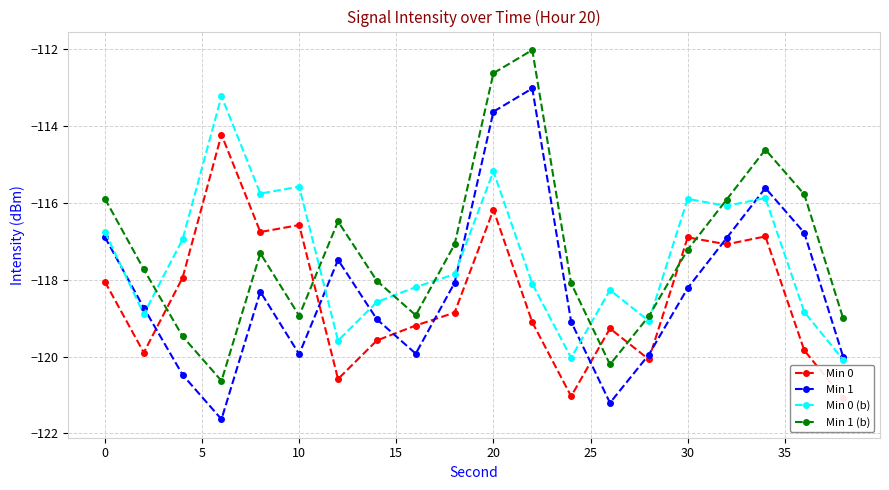

Which series changed the most between −5 and 16?

Min 0